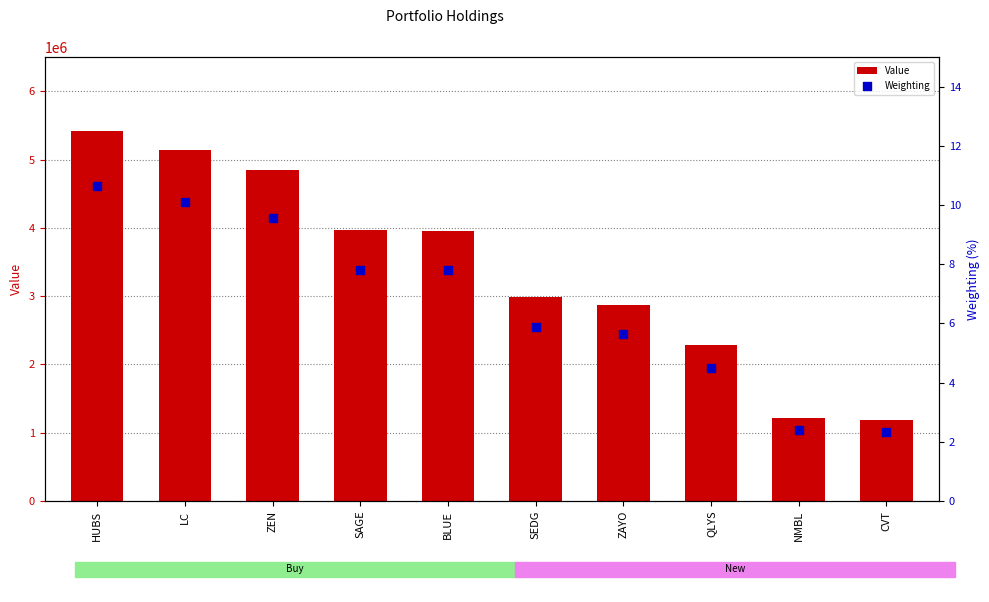

Which series contains the lowest Y value?

Weighting